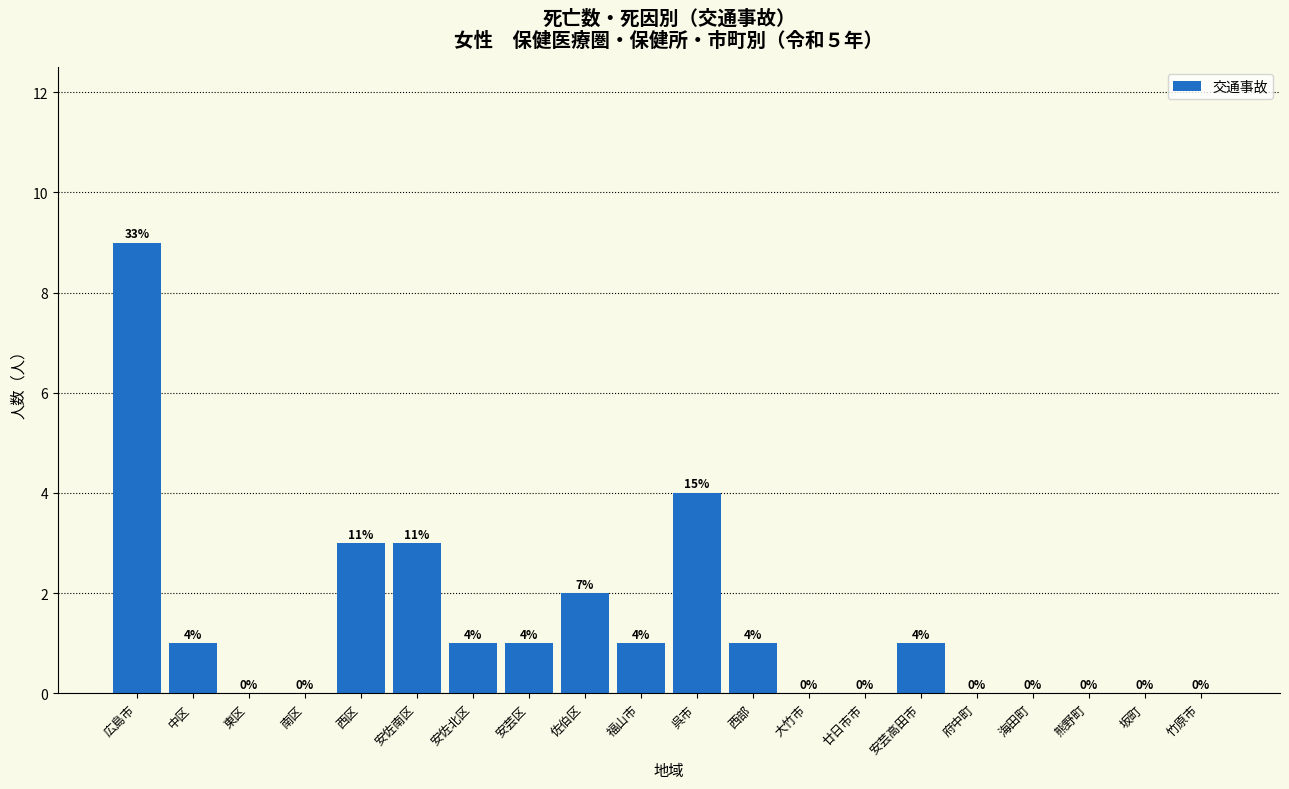

Reading right to left, extract all data points from this chart.

竹原市=0	坂町=0	熊野町=0	海田町=0	府中町=0	安芸高田市=1	廿日市市=0	大竹市=0	西部=1	呉市=4	福山市=1	佐伯区=2	安芸区=1	安佐北区=1	安佐南区=3	西区=3	南区=0	東区=0	中区=1	広島市=9